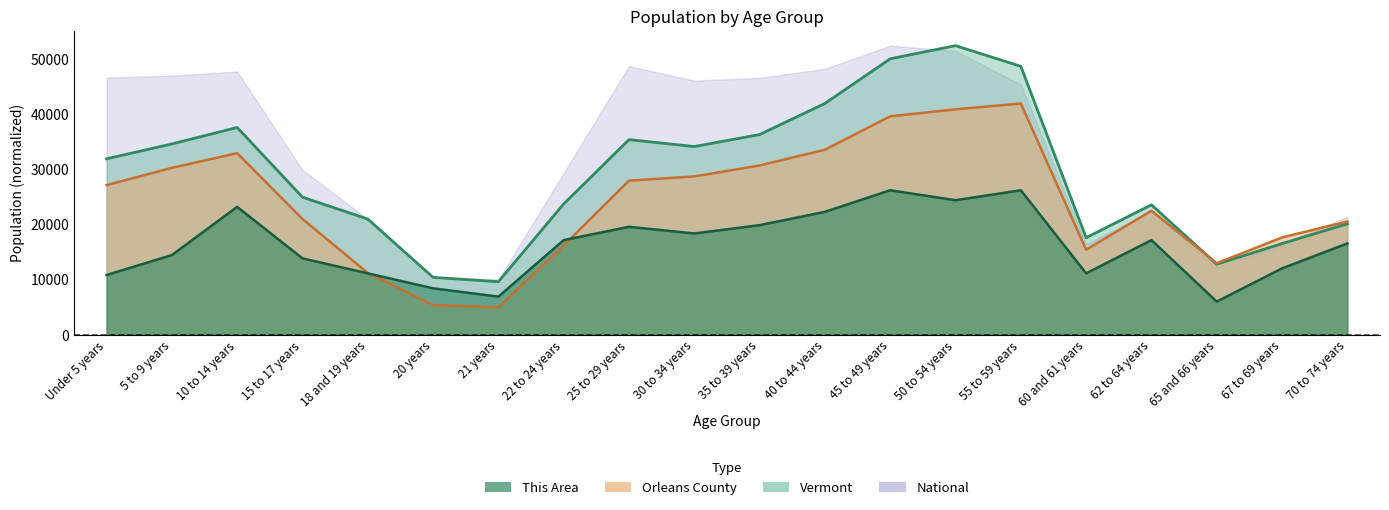

What is the maximum value for Vermont?

52493.0